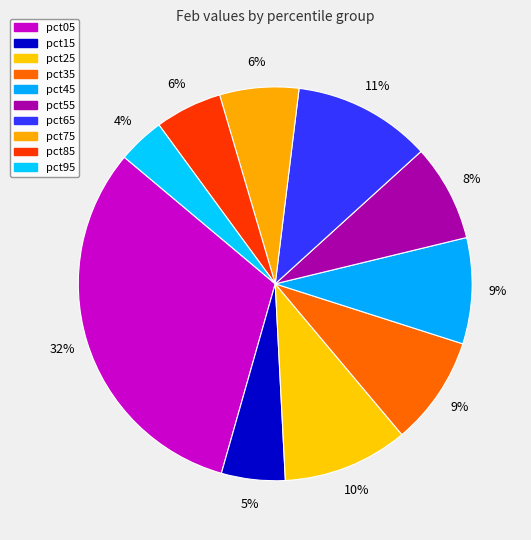

How many slices are in this pie chart?

10